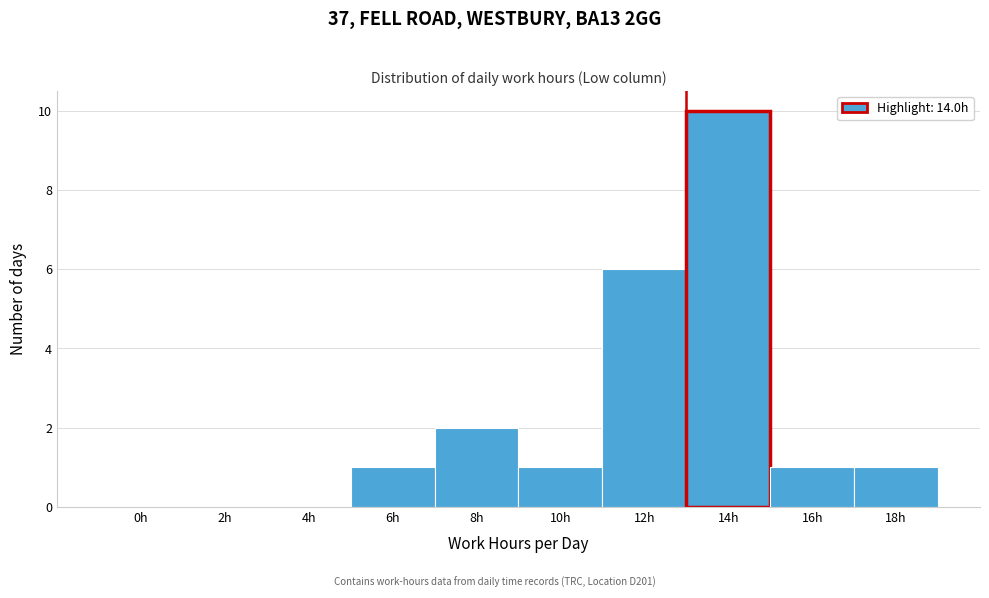

What is the sum of all values?

22